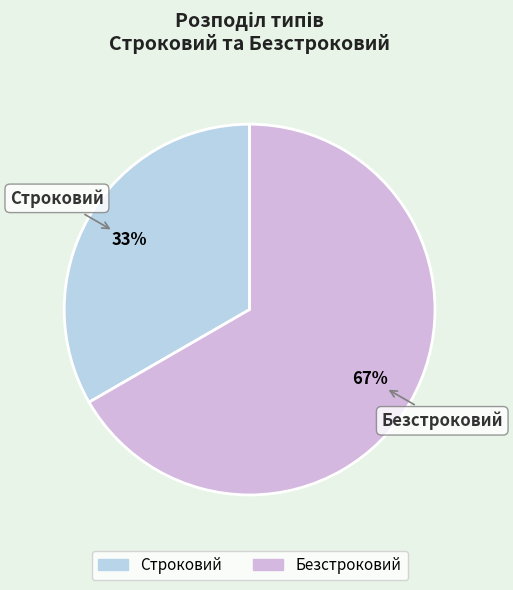

How many segments does this pie chart have?

2